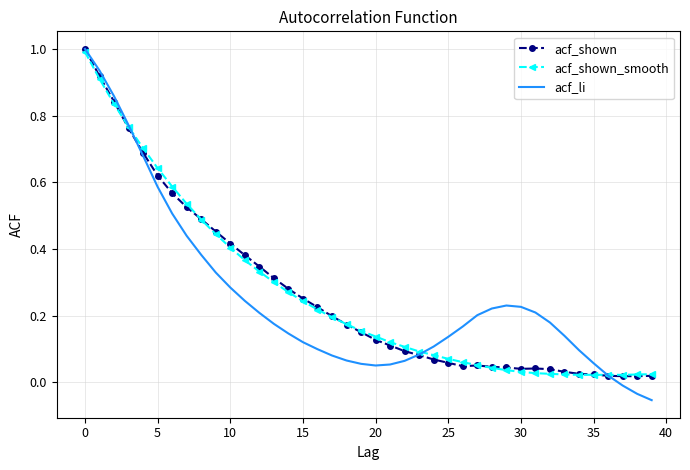

What are all the series names shown in the legend?

acf_shown, acf_shown_smooth, acf_li